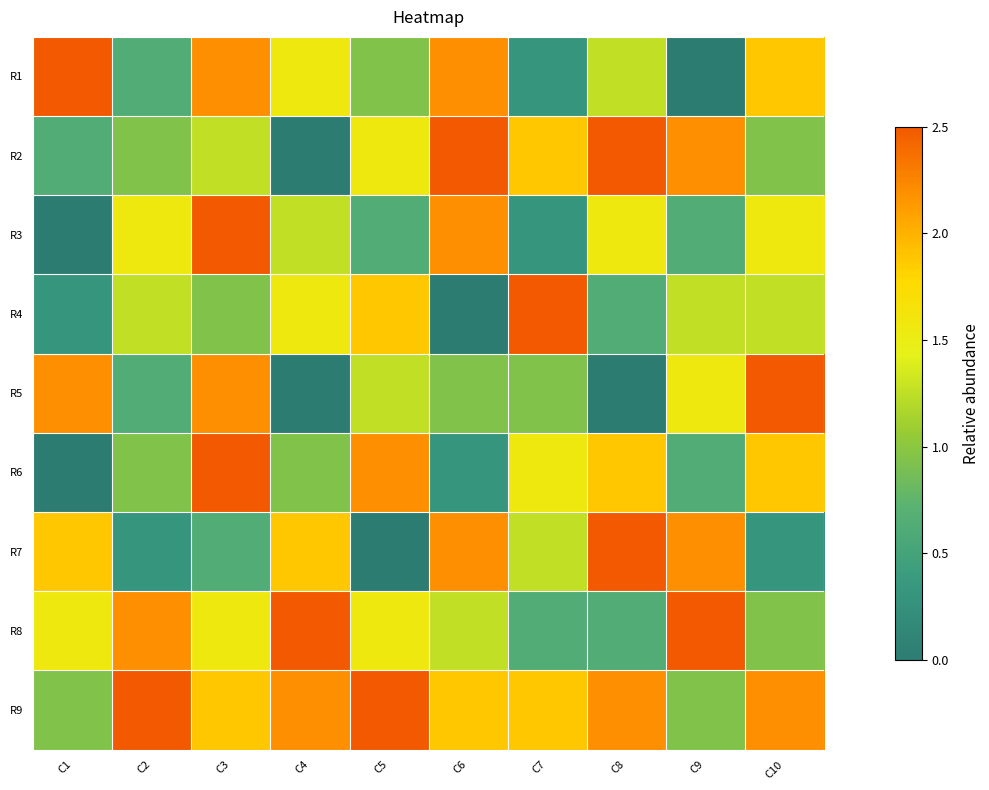

How many categories are shown in the chart?

10